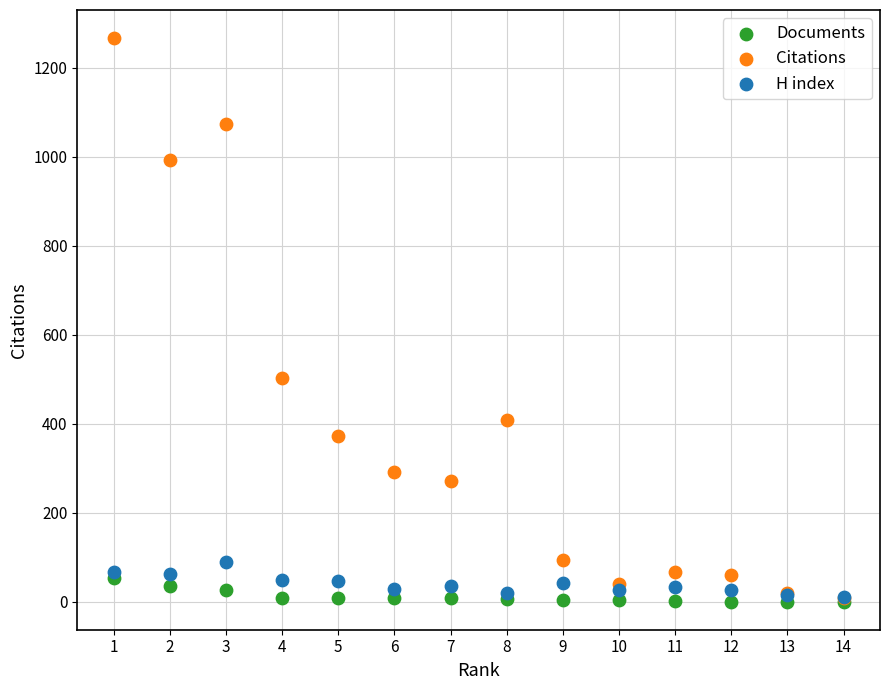

Across all series, what Y value is closest to 633?

504